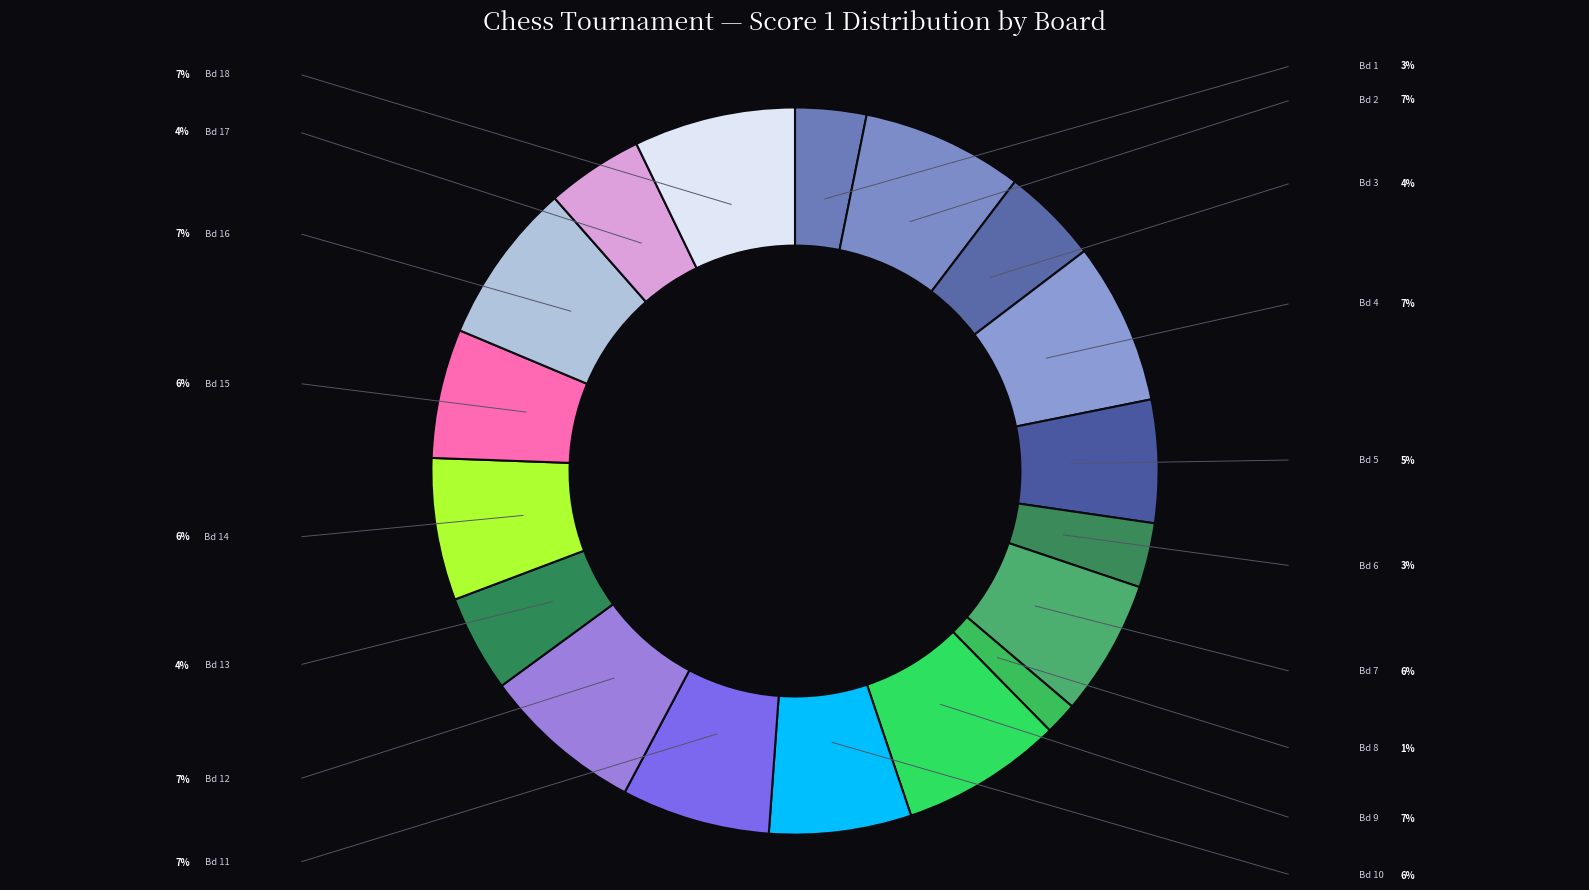

To the nearest percent, what is the difference between the largest and smallest slice percentages?

6%